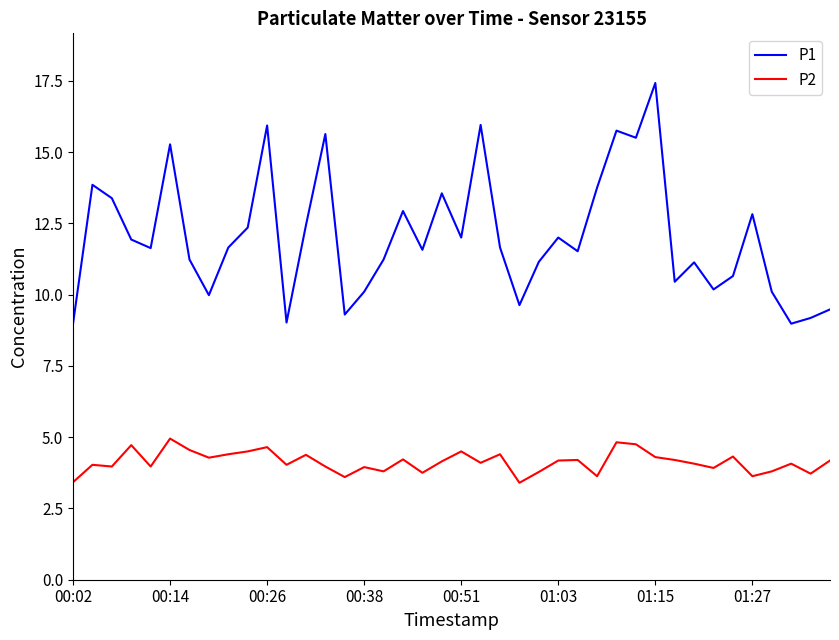

What is the greatest value displayed?

17.4